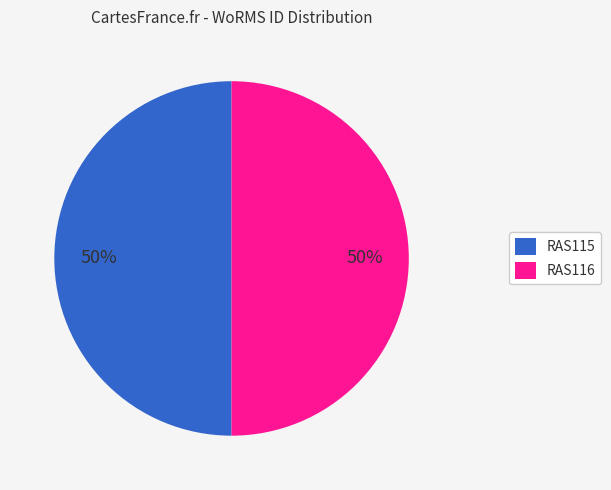

Combined, do RAS116 and RAS115 account for over 50%?

Yes